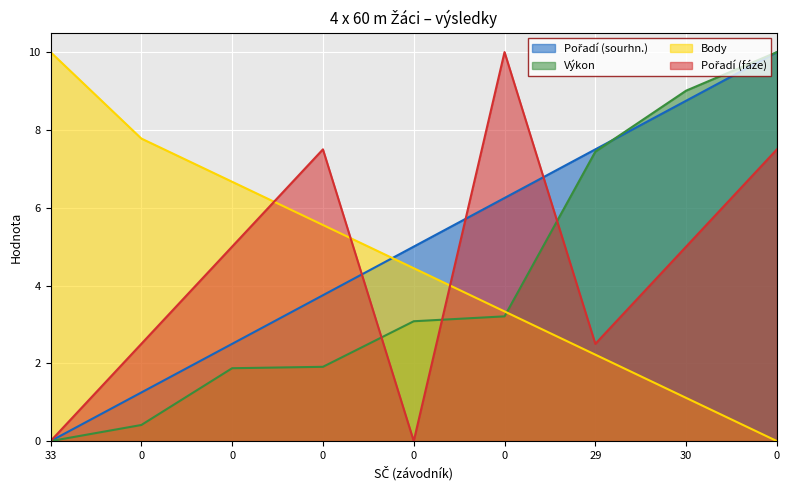

The Výkon series shows 0.0 at 33. True or false?

True